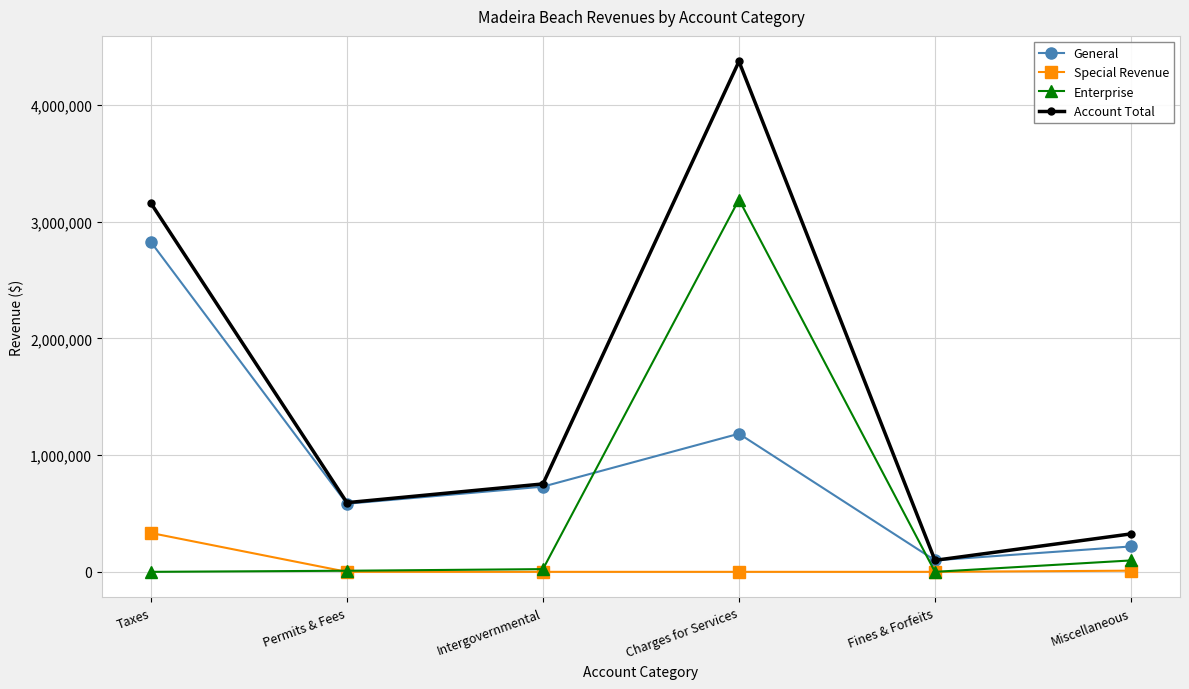

True or false: Account Total and Enterprise cross at least once.

False